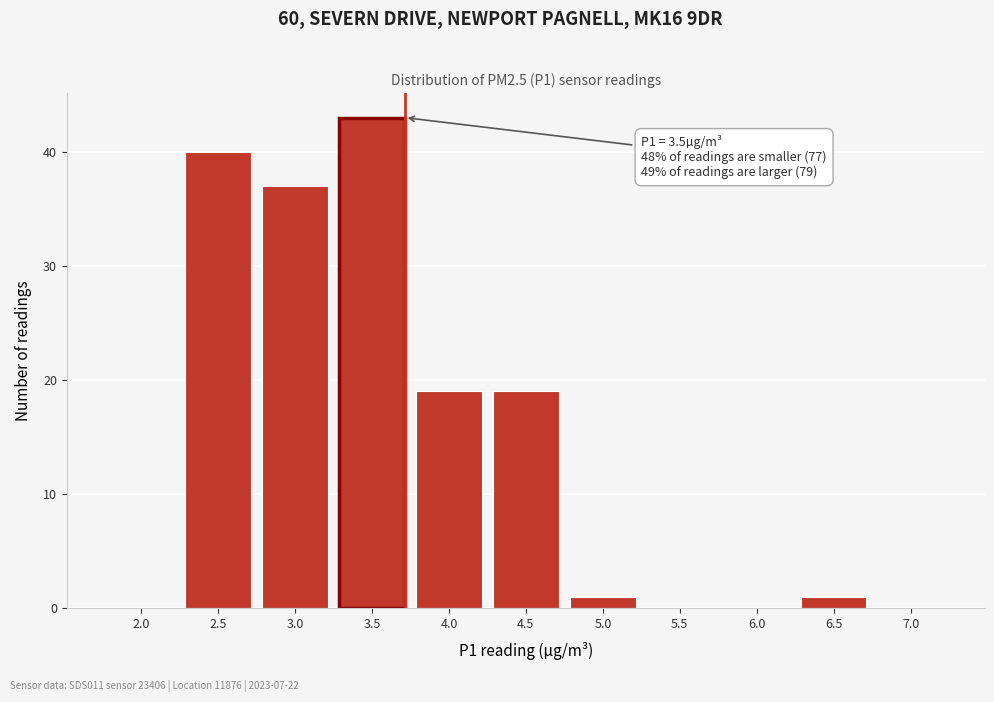

Reading left to right, list all the values displayed in this chart.

2.0=0	2.5=40	3.0=37	3.5=43	4.0=19	4.5=19	5.0=1	5.5=0	6.0=0	6.5=1	7.0=0